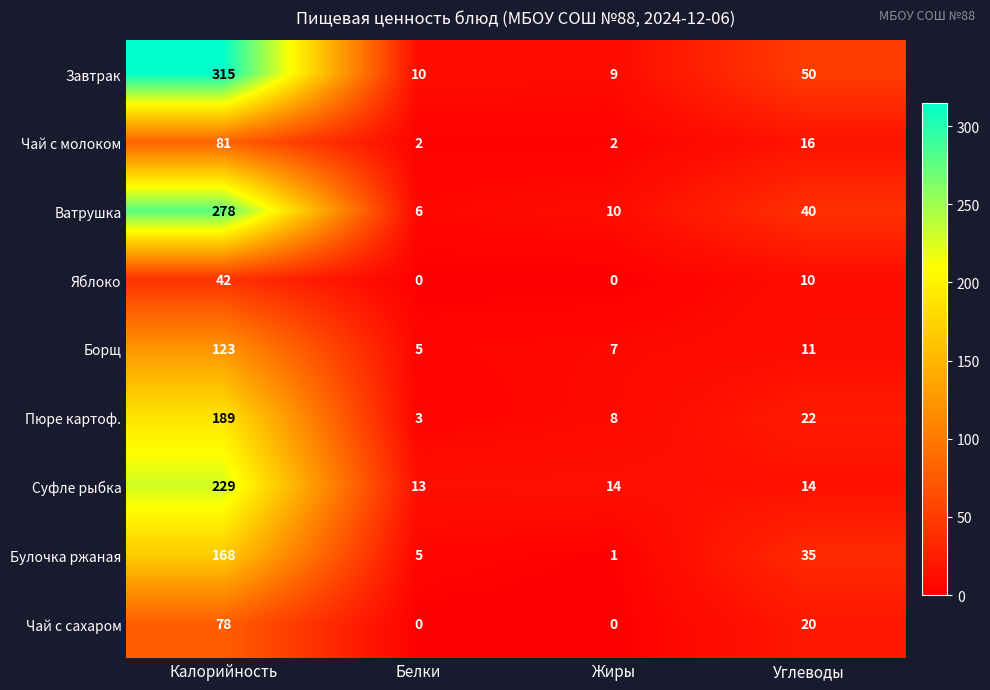

Which series has the largest total across all categories?

Завтрак